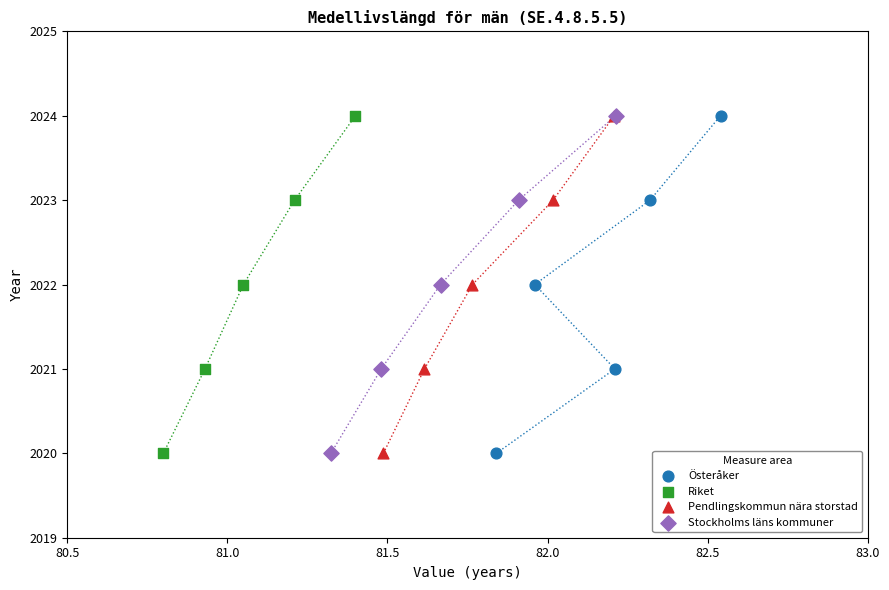

What are all the series names shown in the legend?

Österåker, Riket, Pendlingskommun nära storstad, Stockholms läns kommuner